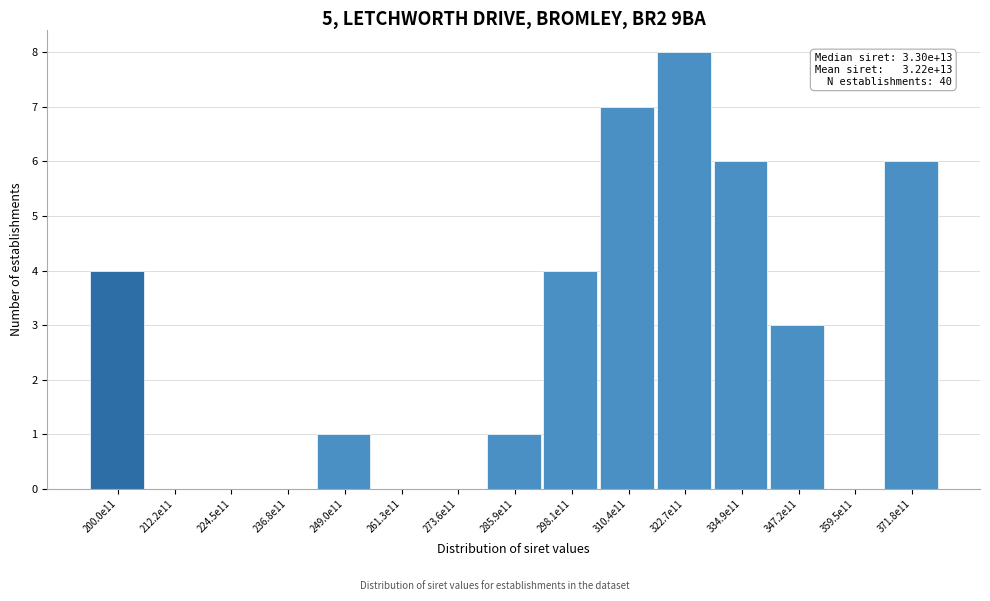

Reading left to right, what are all the values shown in this chart?

200.0e11=4	212.2e11=0	224.5e11=0	236.8e11=0	249.0e11=1	261.3e11=0	273.6e11=0	285.9e11=1	298.1e11=4	310.4e11=7	322.7e11=8	334.9e11=6	347.2e11=3	359.5e11=0	371.8e11=6